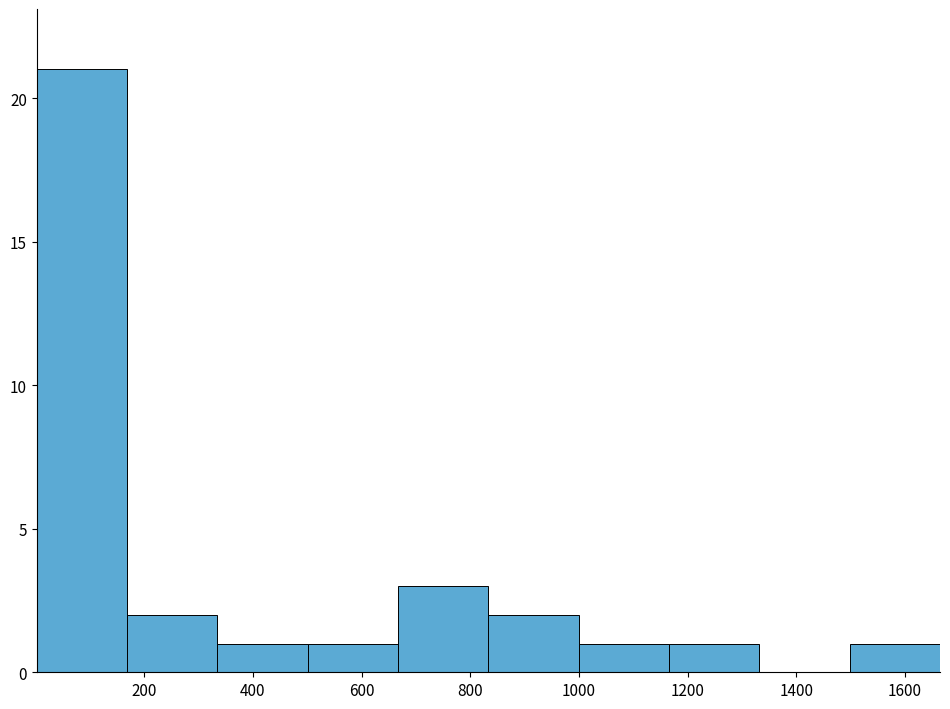

How tall is the bar that spans 500 to 660 on the x-axis? Neither the bar edges nor the heights are printed on the chart, so give them approximately, as read against the axes.

1